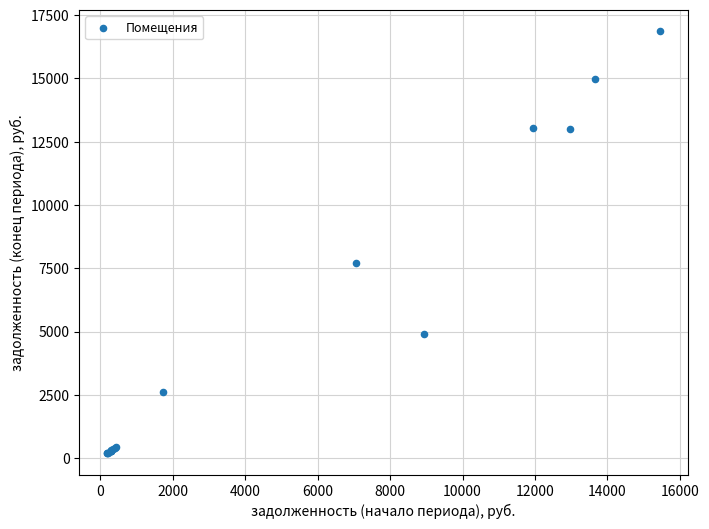

What Y value in the scatter plot is closest to 8526?

7702.2